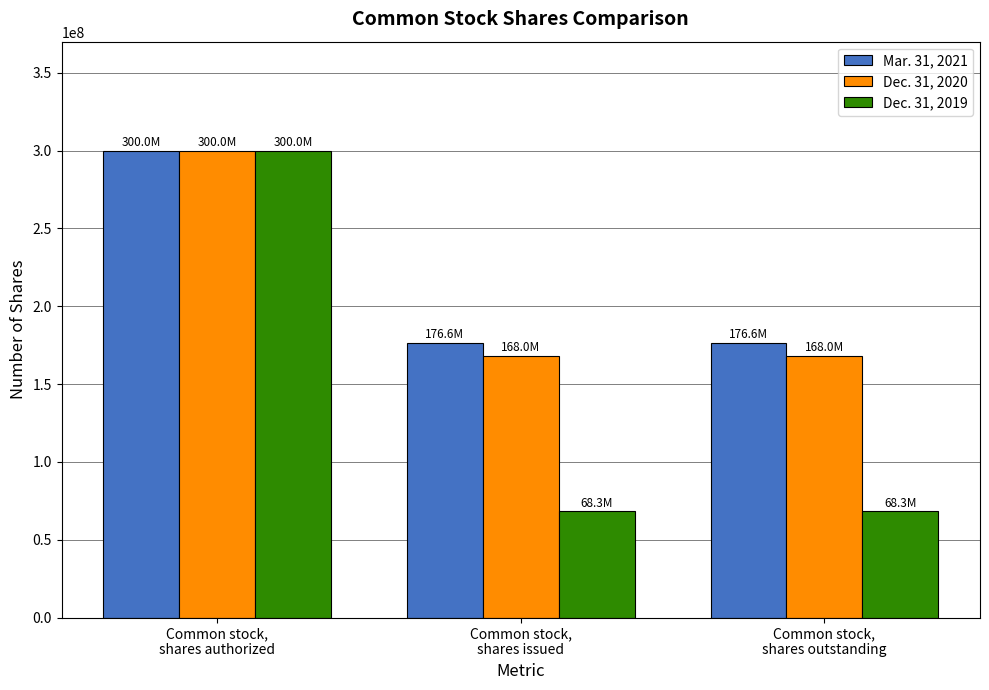

Which series has the largest total across all categories?

Mar. 31, 2021